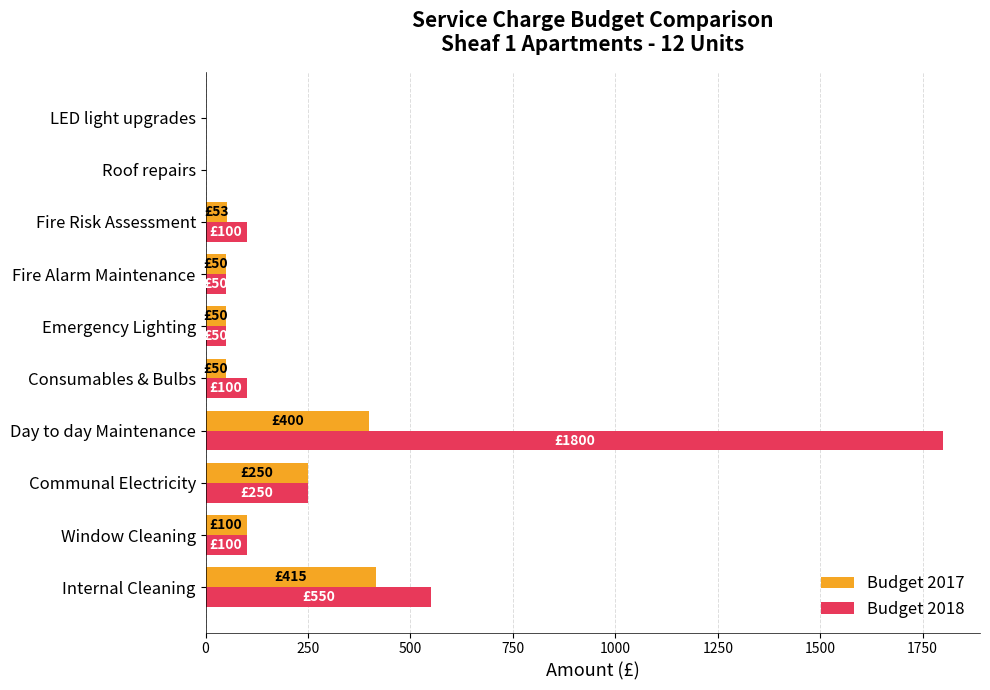

Between Internal Cleaning and Fire Risk Assessment, which series saw the biggest shift?

Budget 2018